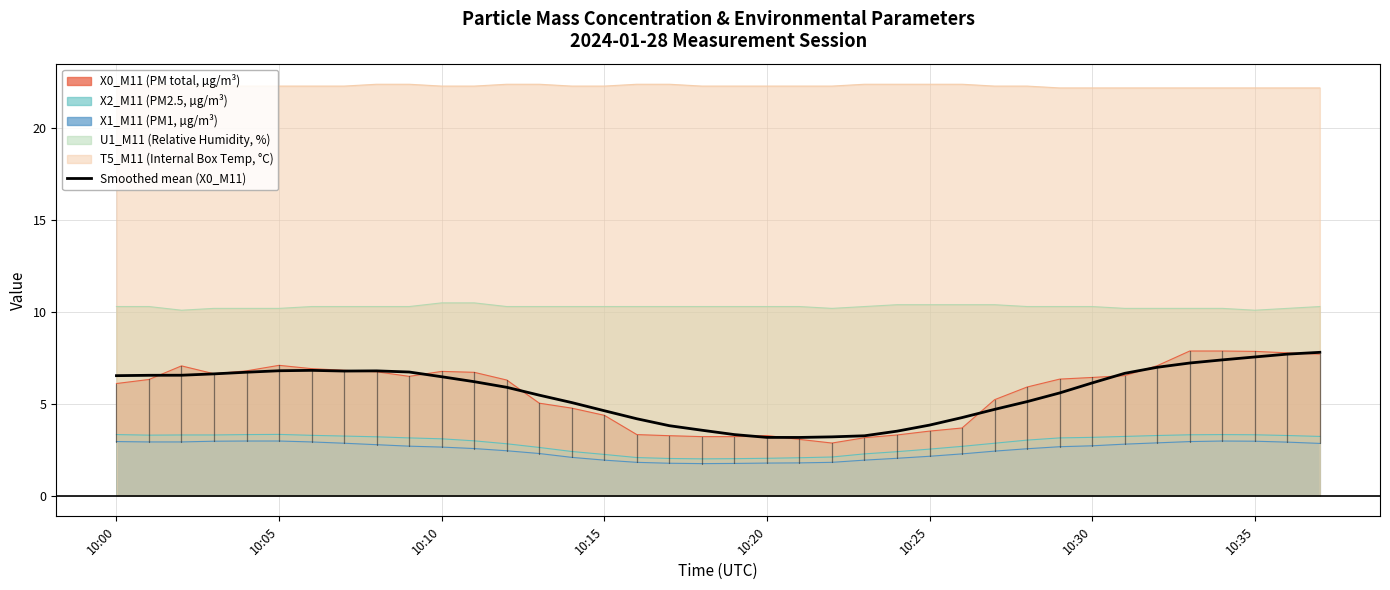

True or false: X1_M11 (PM1, µg/m³) has a value of 1.8 at 10:20.

True